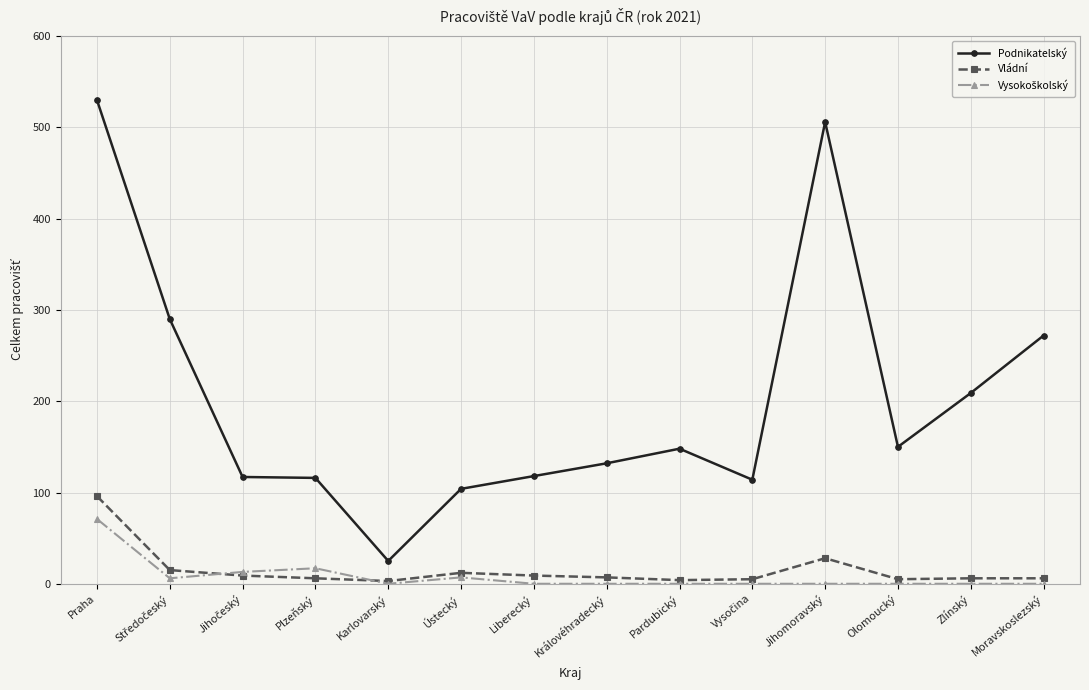

Which series changed the most between Ústecký and Královéhradecký?

Podnikatelský